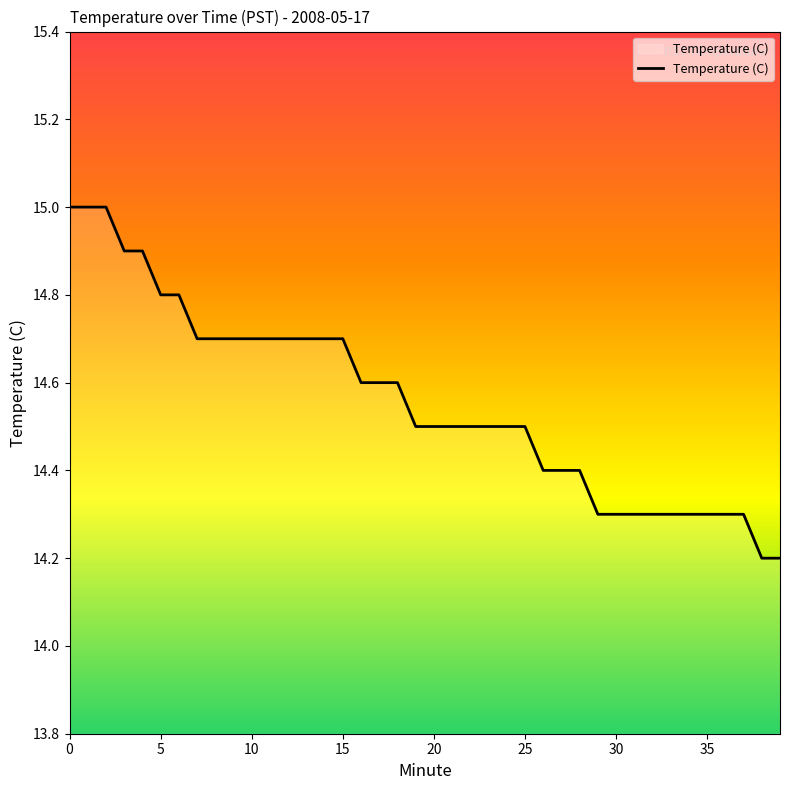

What is the maximum value shown in the chart?

15.0